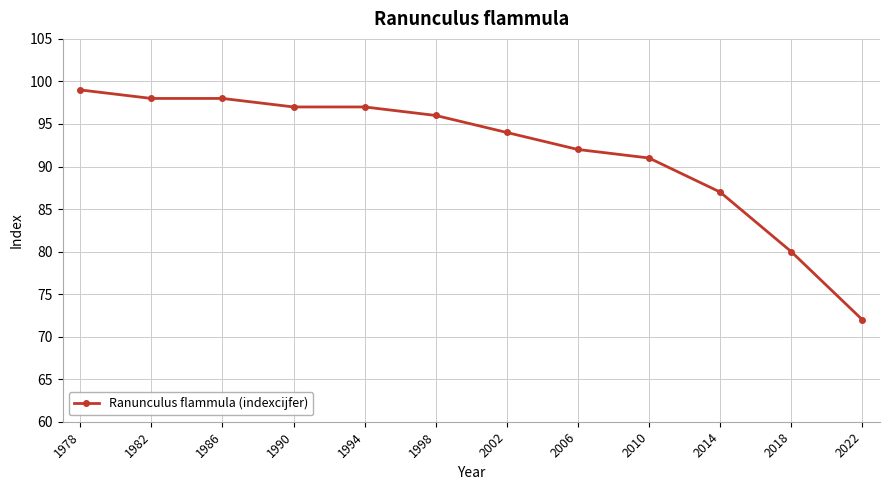

How many values are below 96?

6